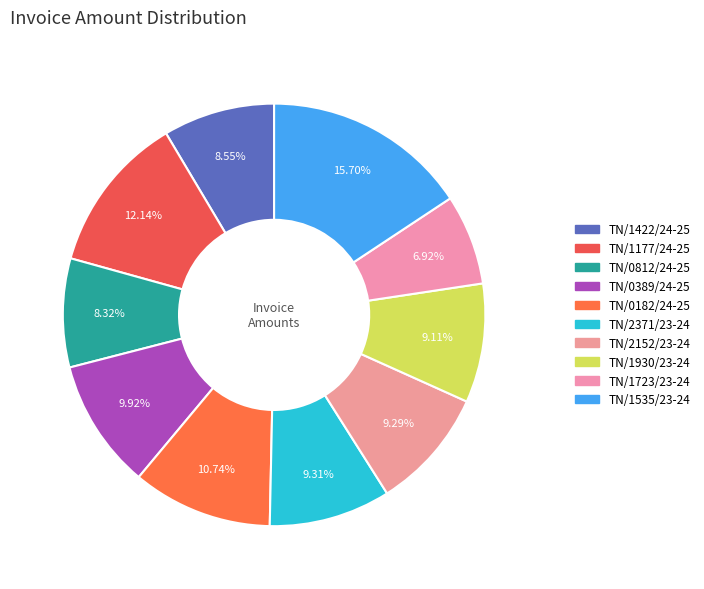

How many segments does this pie chart have?

10